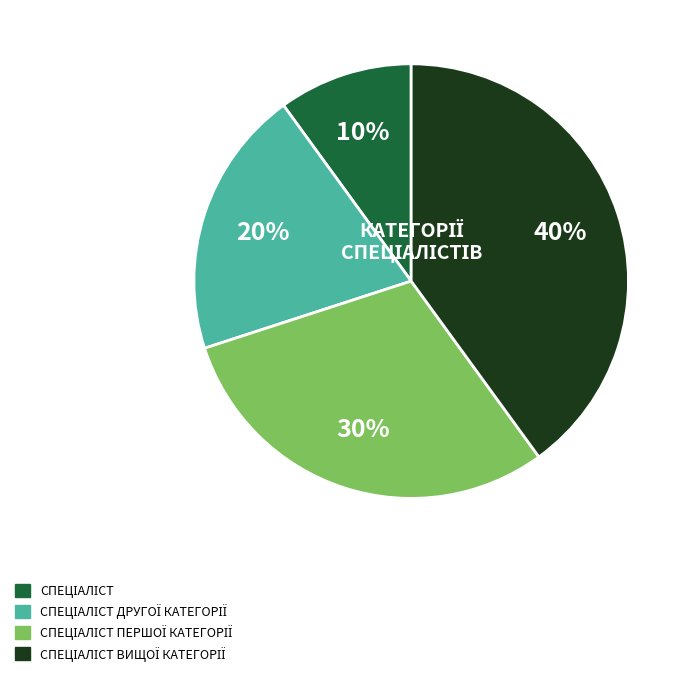

Does any single category account for the majority?

No